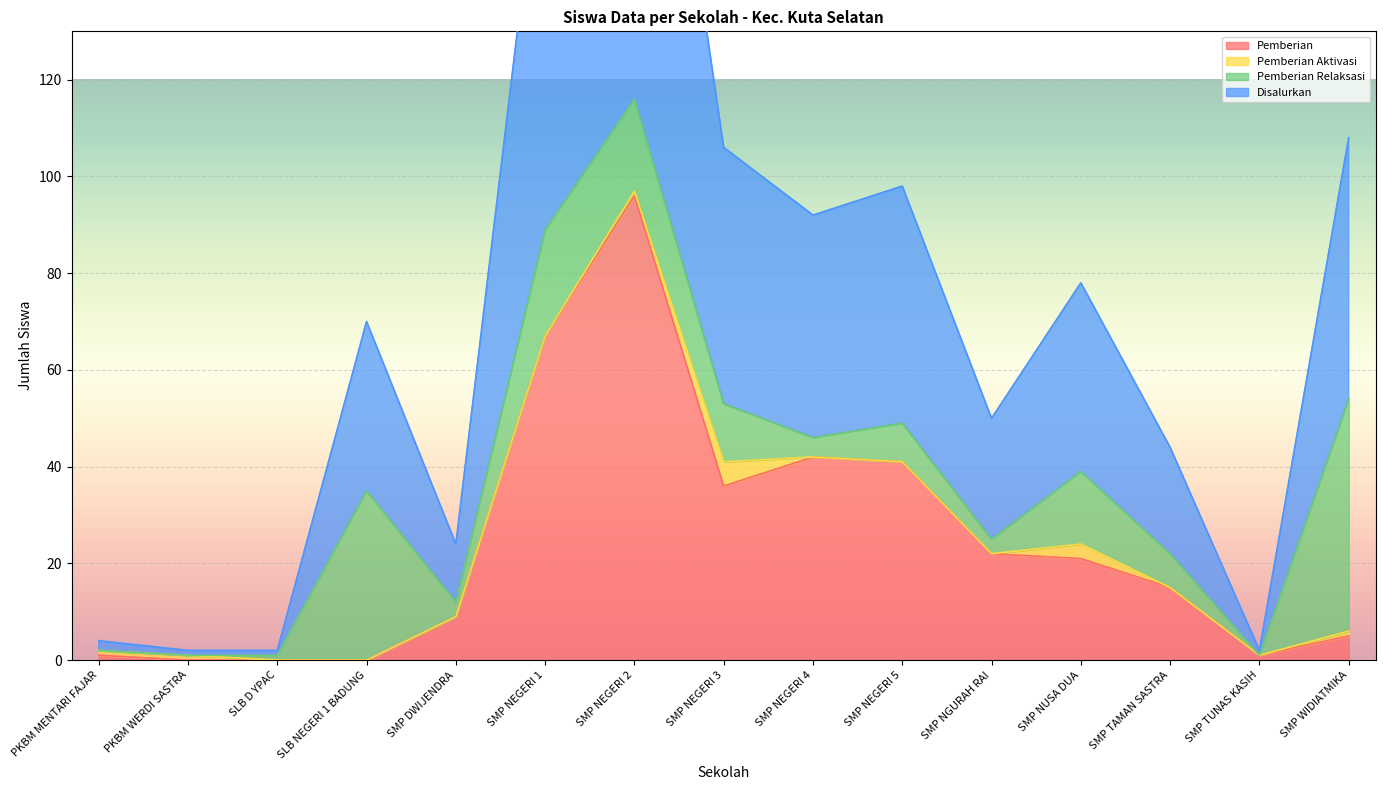

The Disalurkan series shows 25 at SMP NGURAH RAI. True or false?

True